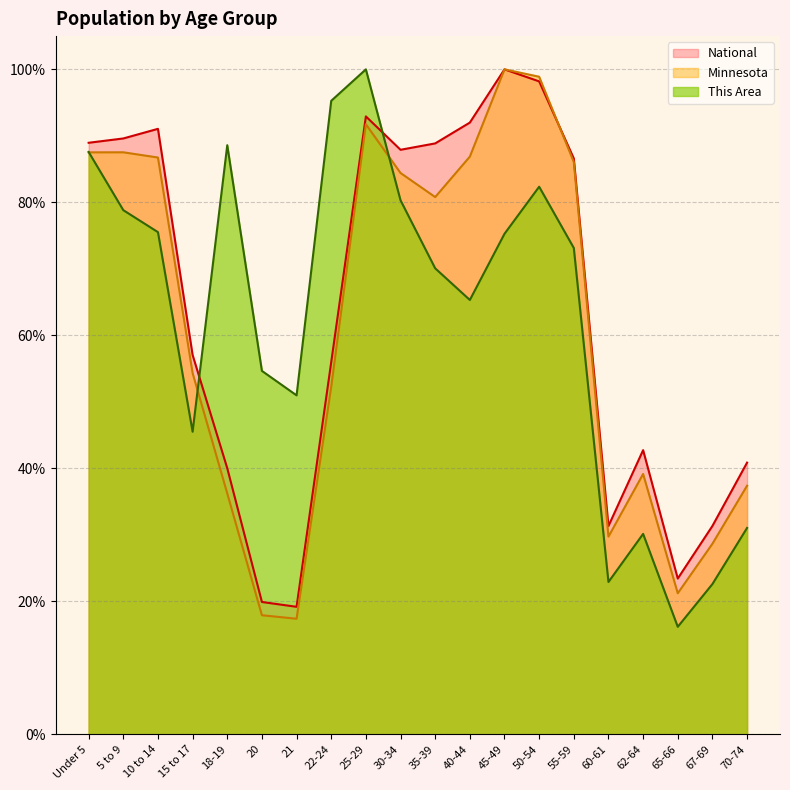

The National series shows 8.8 at 65-66. True or false?

False